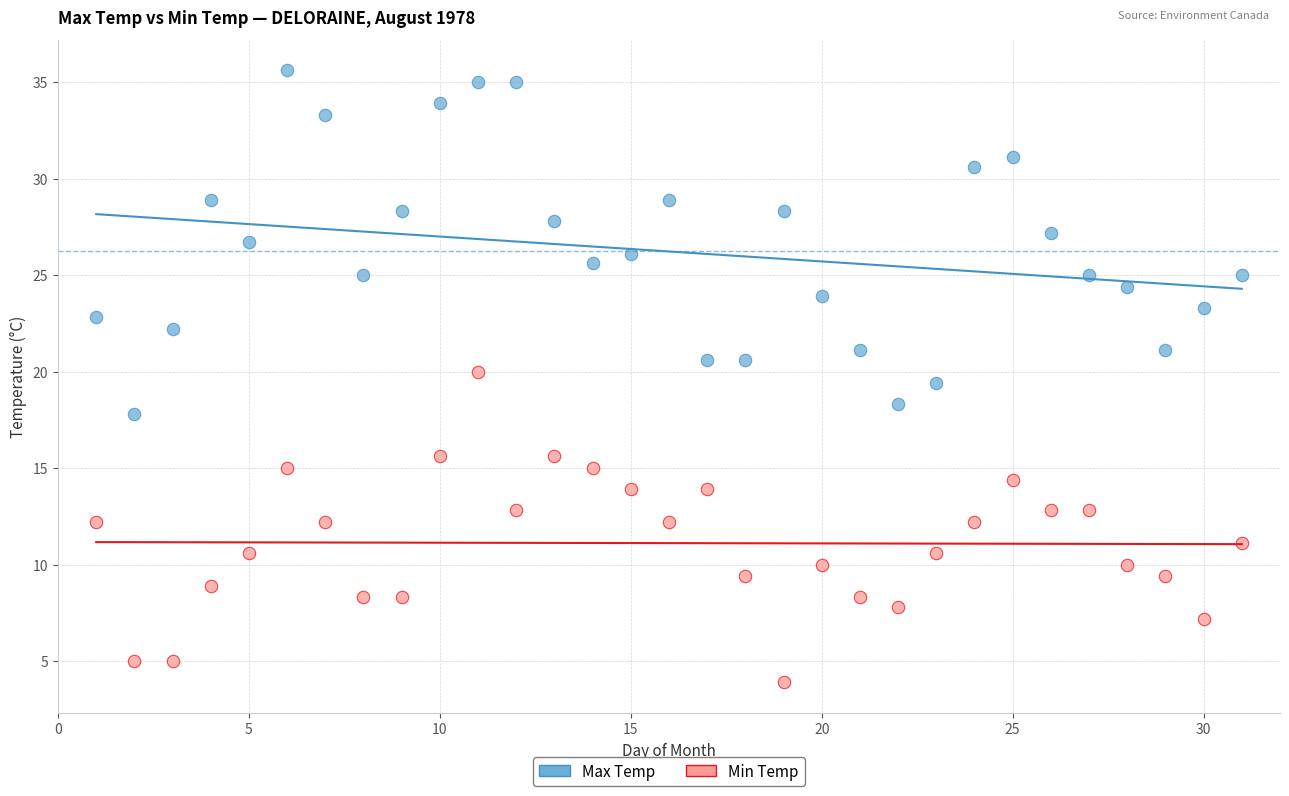

What is the X range (max minus min) for the scatter plot?

30.0